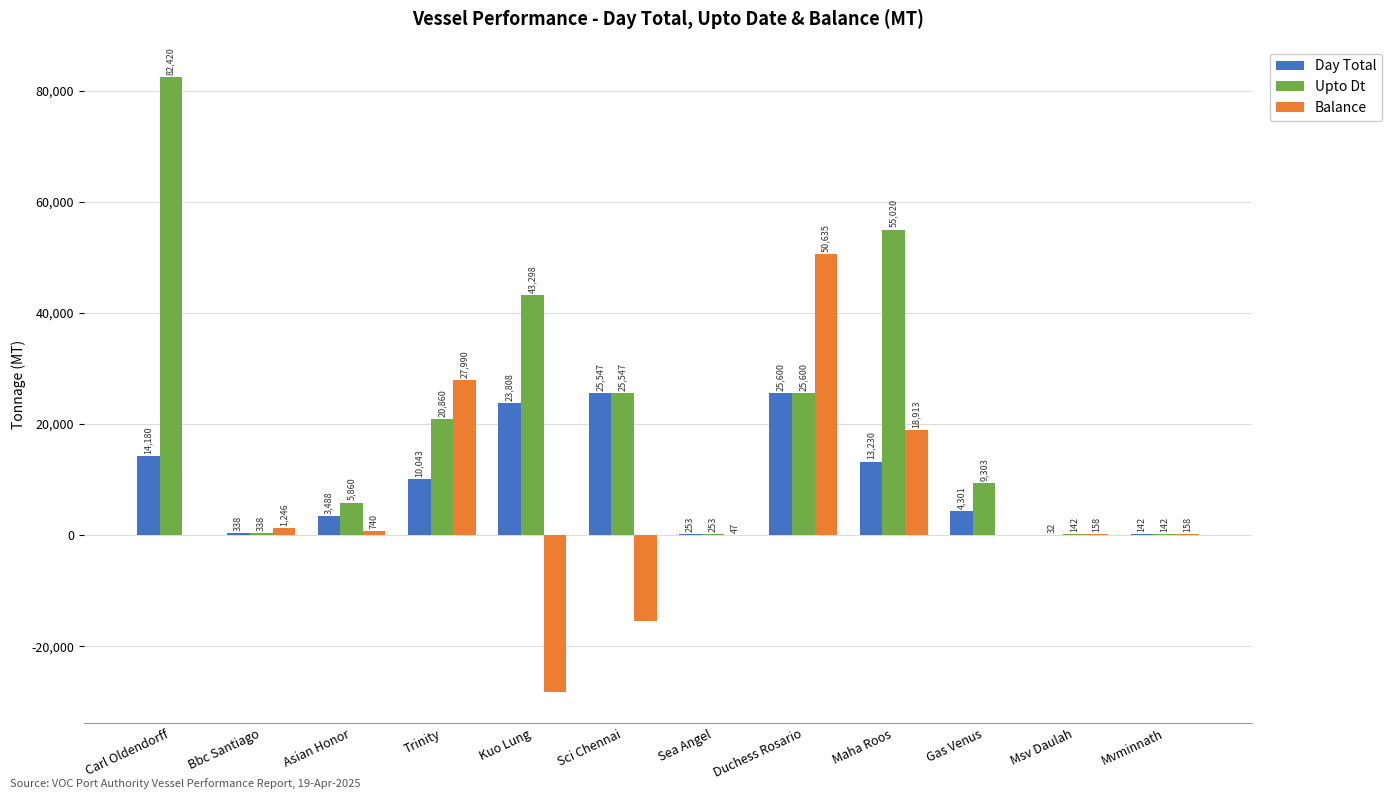

Is the value of Balance at Bbc Santiago greater than the value of Day Total at Gas Venus?

No